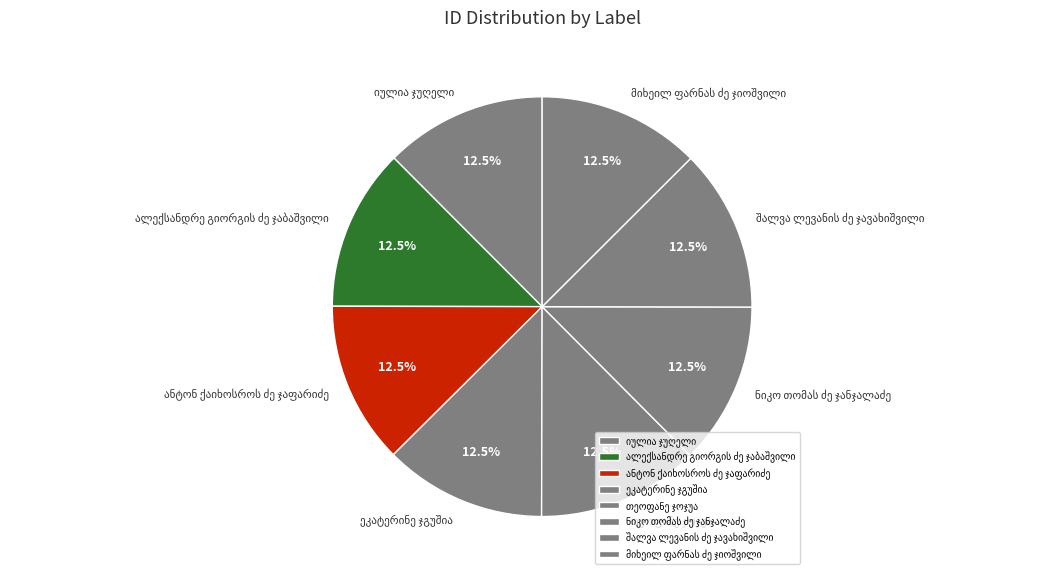

Does any single category account for the majority?

No